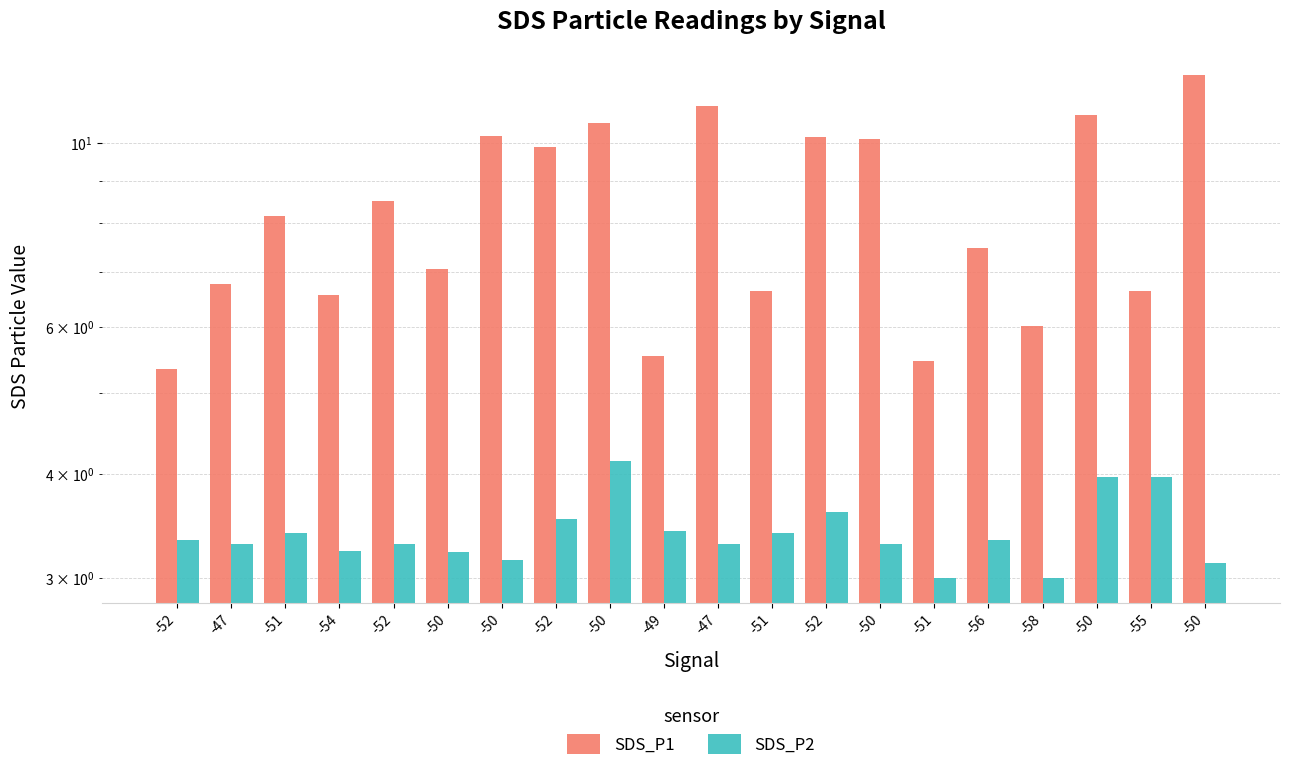

Are the bars grouped side by side (vs. stacked)?

Yes